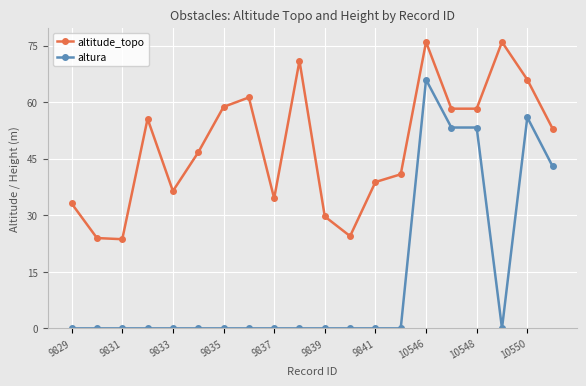

Which series has the largest total across all categories?

altitude_topo